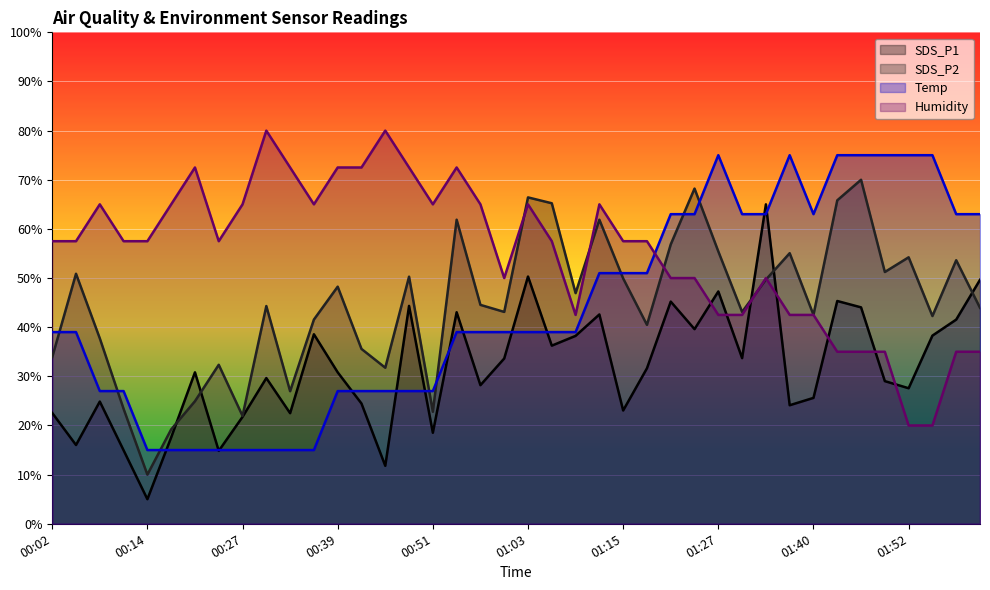

What is the difference between the Humidity values at 00:45 and 01:34?

30.0